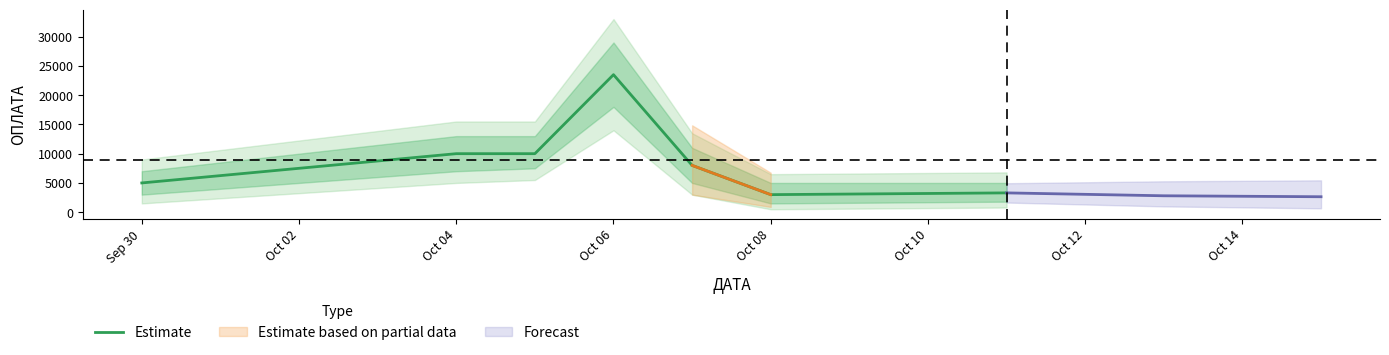

The value of Estimate at Oct 04 is 2310. True or false?

False